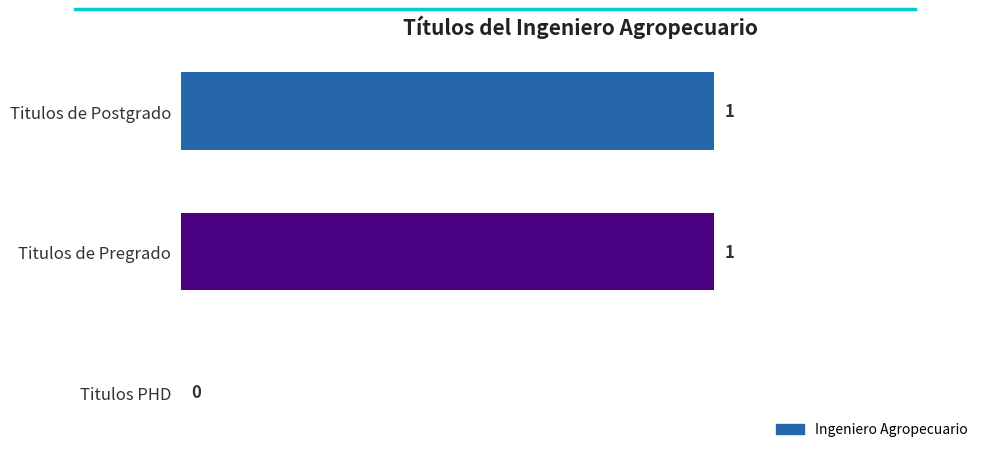

What is the change in value from Titulos PHD to Titulos de Pregrado?

+1